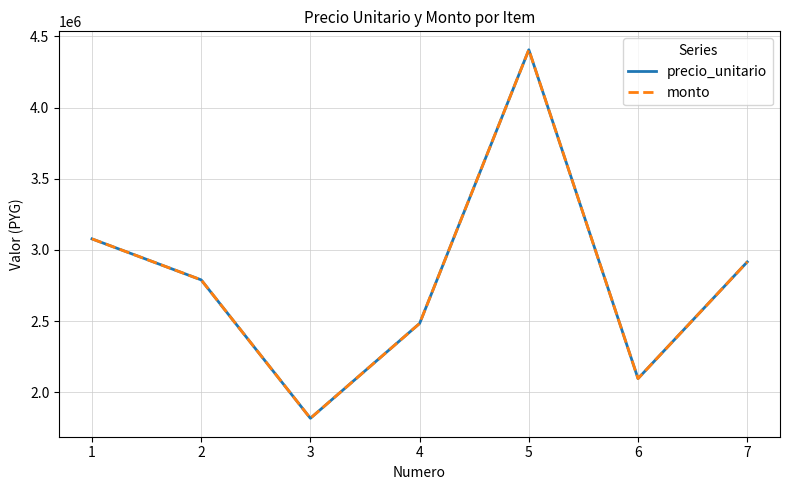

True or false: precio_unitario and monto intersect in this chart.

False